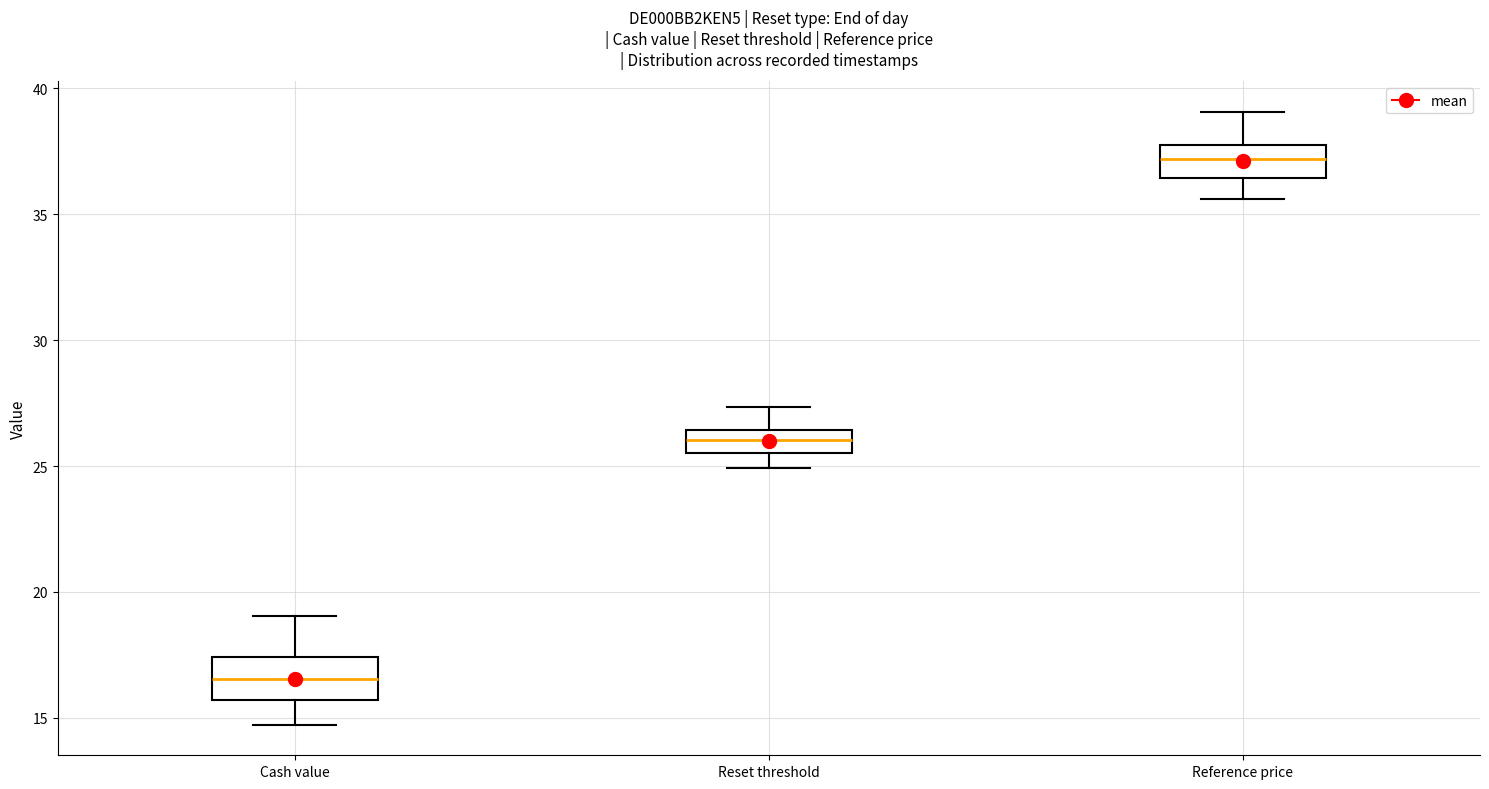

Which box has the highest median line?

Reference price